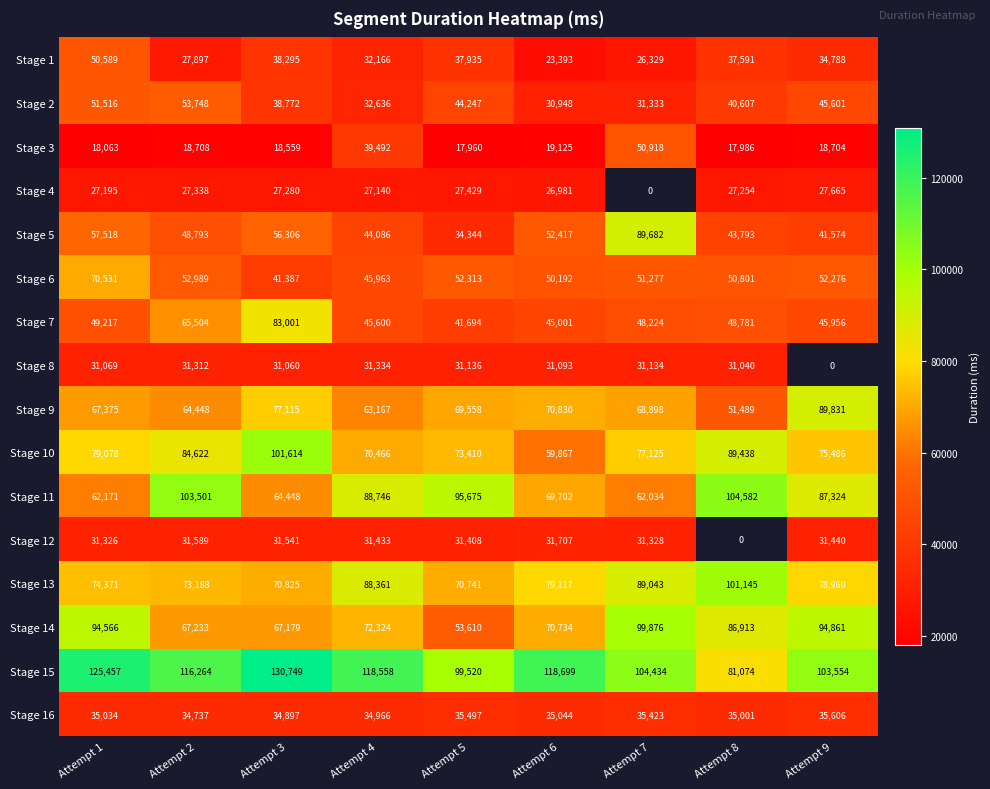

What is the average value of the Stage 15 series?

110923